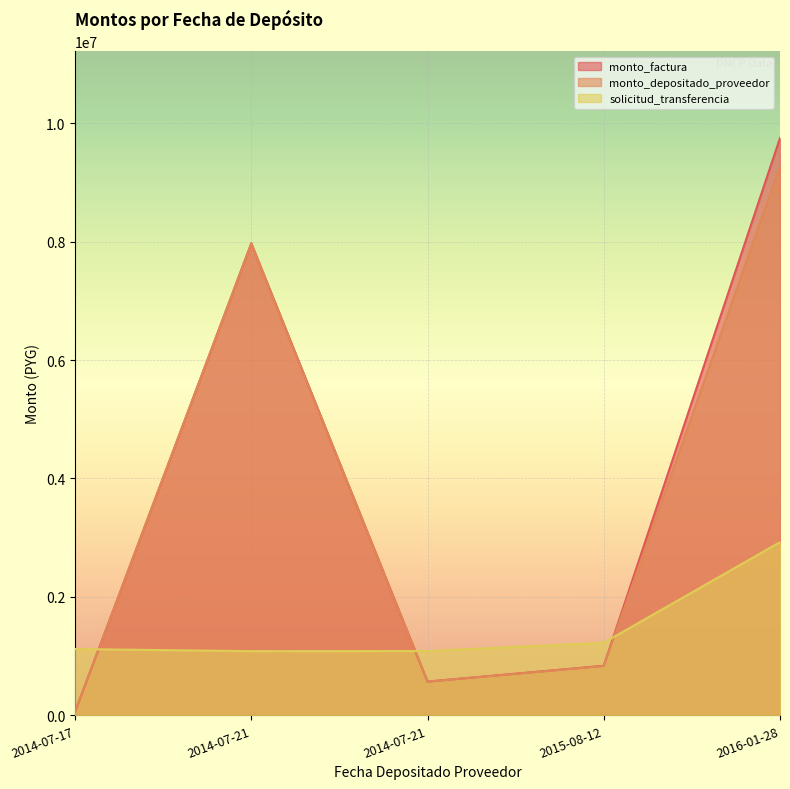

True or false: monto_factura and solicitud_transferencia cross at least once.

True